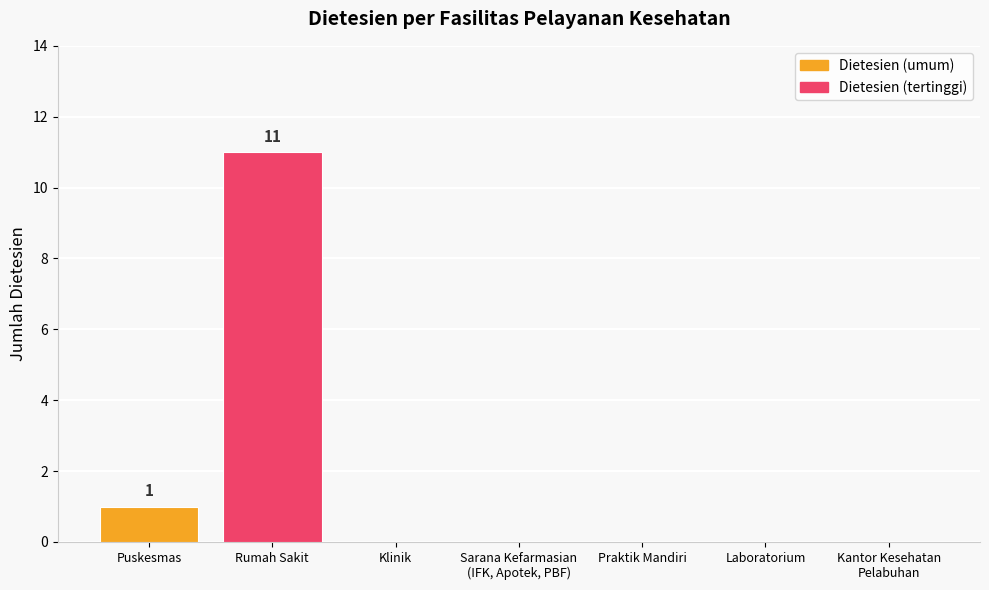

How many categories are shown in the chart?

7